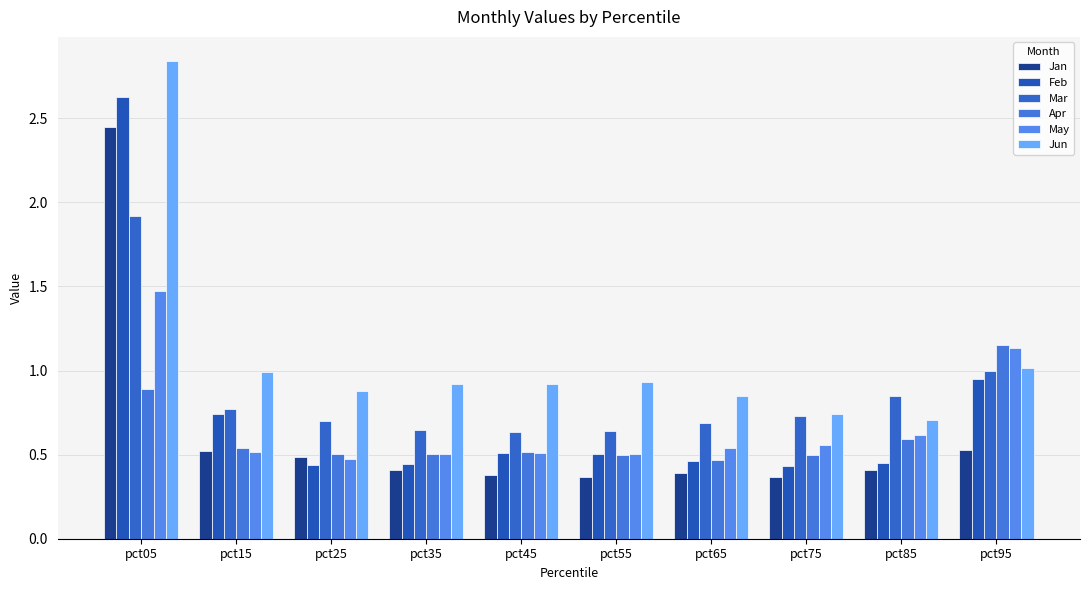

Rank the series by their maximum value, from lowest to highest.

Apr, May, Mar, Jan, Feb, Jun